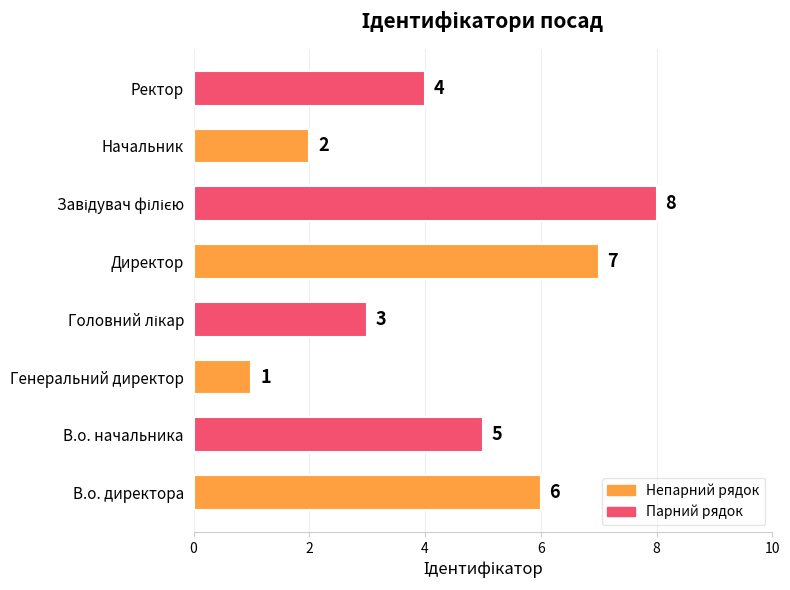

What is the minimum value shown in the chart?

1